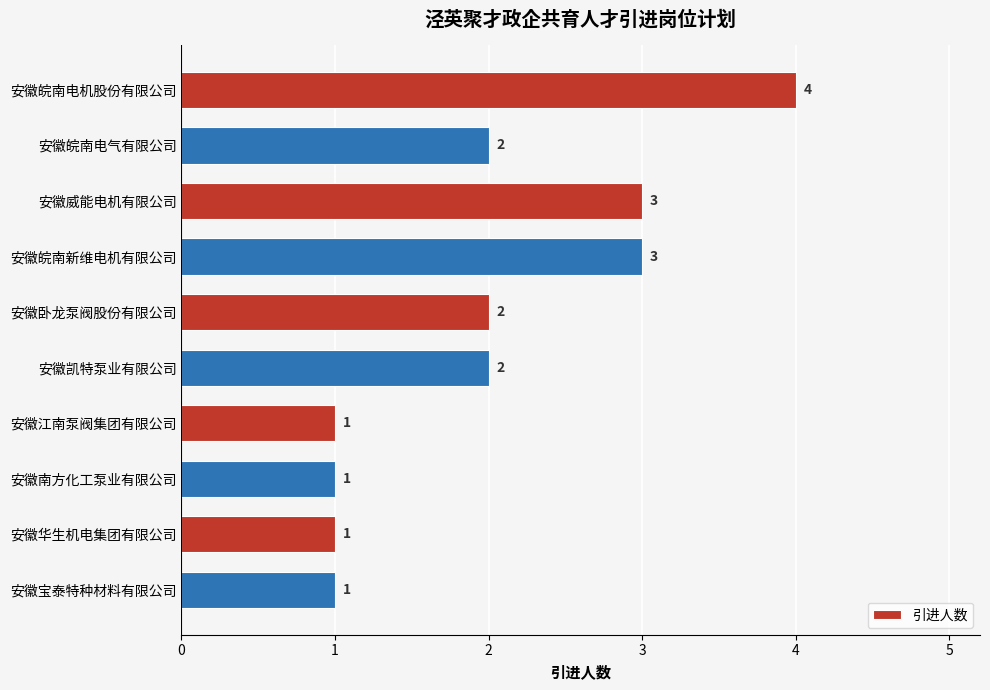

Does the chart contain any negative values?

No